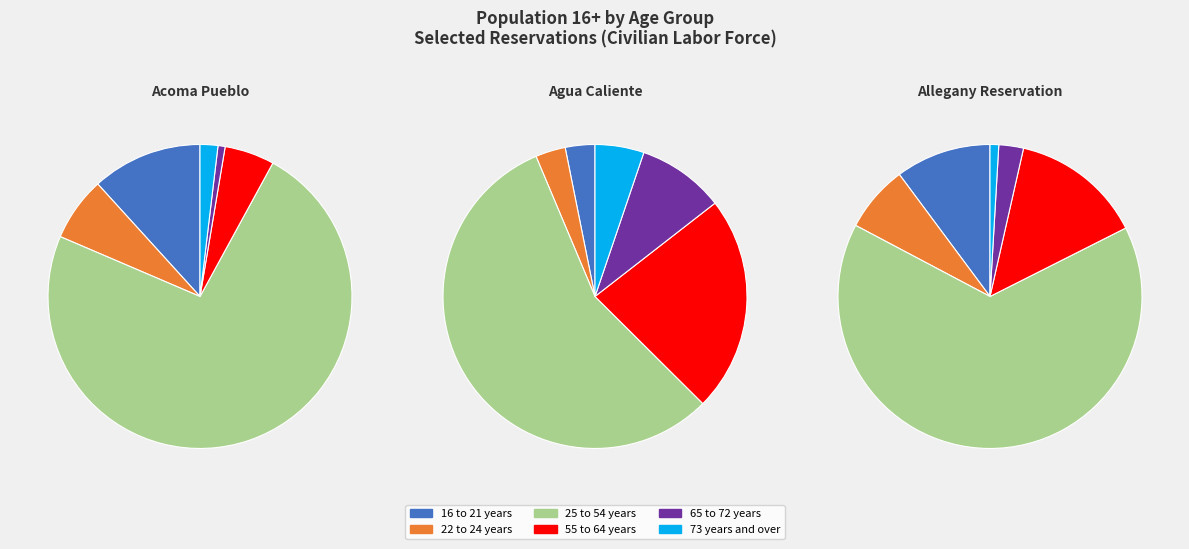

What percentage is NOT represented by 16 to 21 years?

88.3%